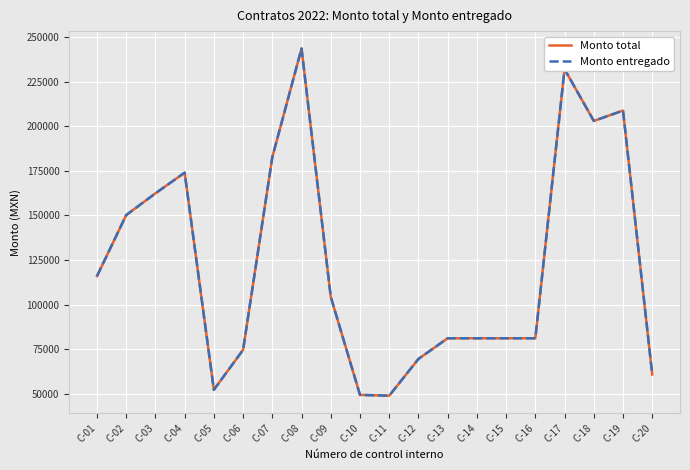

Reading left to right, list all the values displayed in this chart.

Monto total: C-01=116000.0	C-02=150220.0	C-03=162400.0	C-04=174000.0	C-05=52313.8	C-06=74704.0	C-07=182700.0	C-08=243600.0	C-09=104400.0	C-10=49448.0	C-11=49002.2	C-12=69600.0	C-13=81200.0	C-14=81200.0	C-15=81200.0	C-16=81200.0	C-17=232000.0	C-18=203000.0	C-19=208800.0	C-20=60900.0
Monto entregado: C-01=116000.0	C-02=150220.0	C-03=162400.0	C-04=174000.0	C-05=52313.8	C-06=74704.0	C-07=182700.0	C-08=243600.0	C-09=104400.0	C-10=49448.0	C-11=49002.2	C-12=69600.0	C-13=81200.0	C-14=81200.0	C-15=81200.0	C-16=81200.0	C-17=232000.0	C-18=203000.0	C-19=208800.0	C-20=60900.0